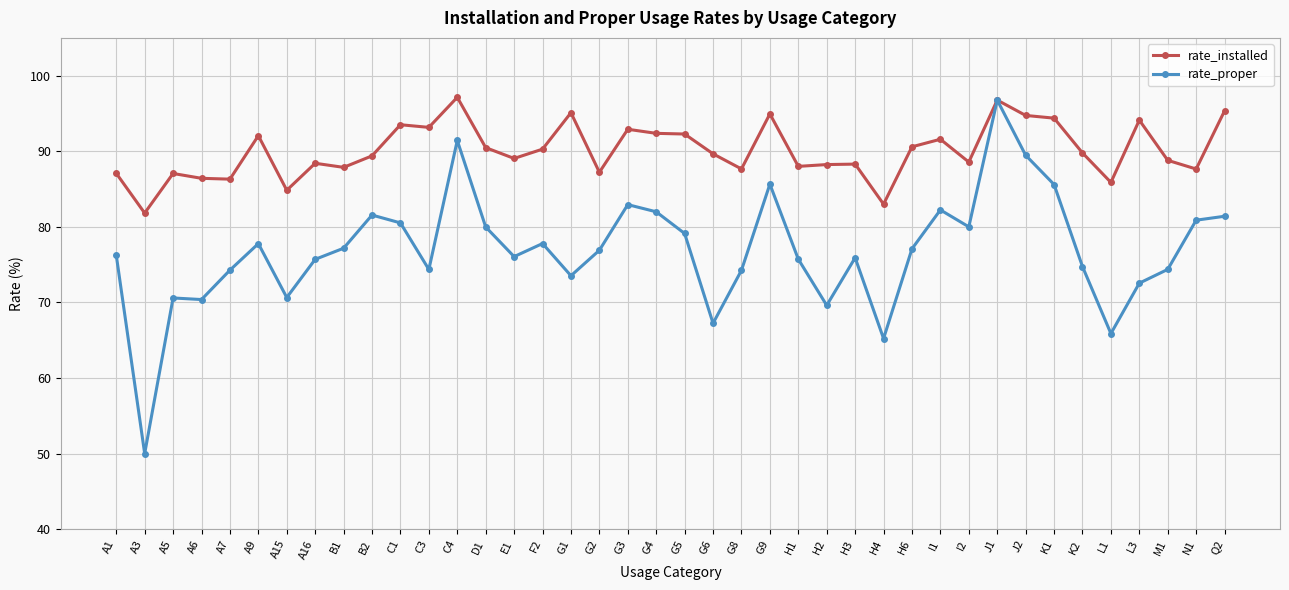

Which series has the largest range (max minus min)?

rate_proper